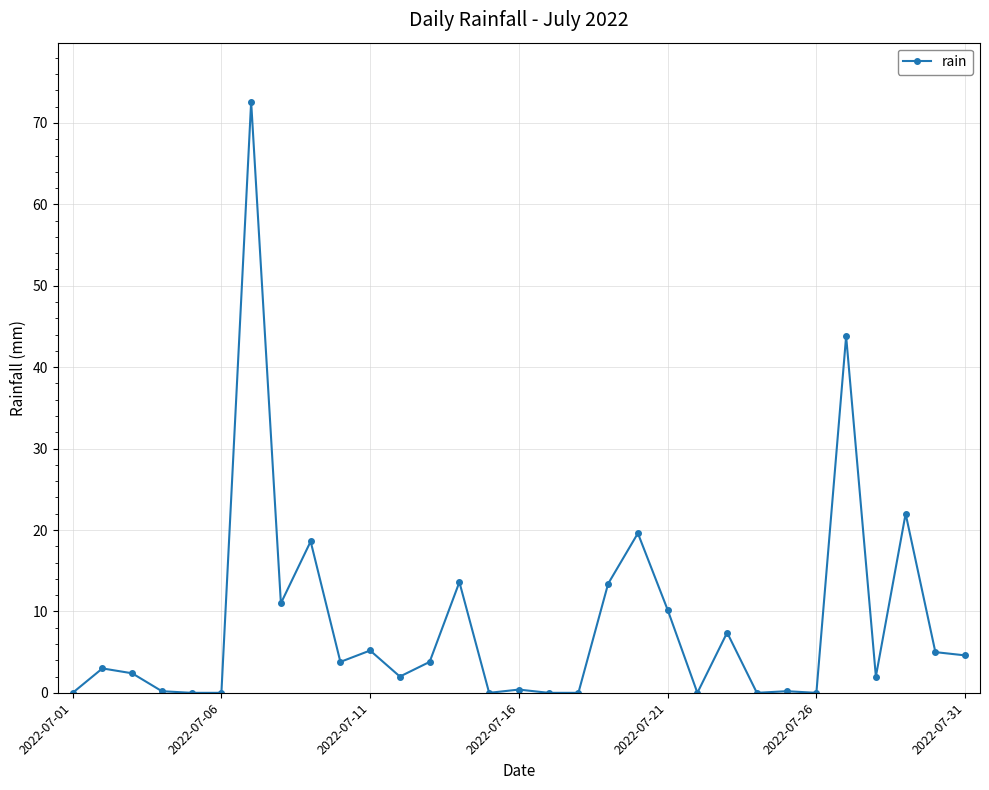

True or false: there are more than 1 points higher than both neighbors.

True